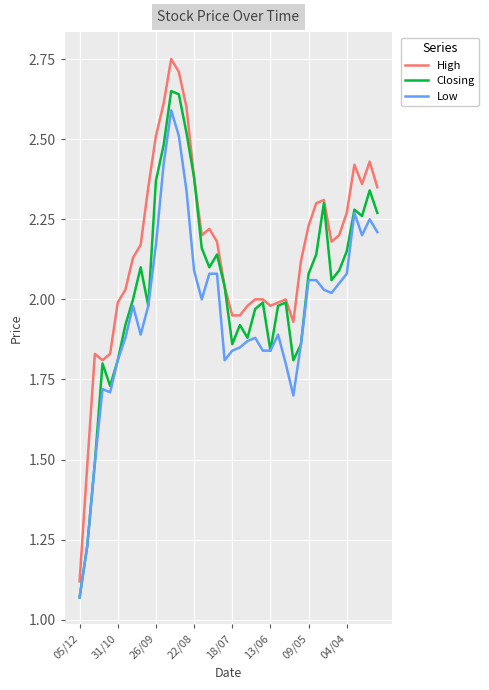

Rank the series by their average value, from lowest to highest.

Low, Closing, High